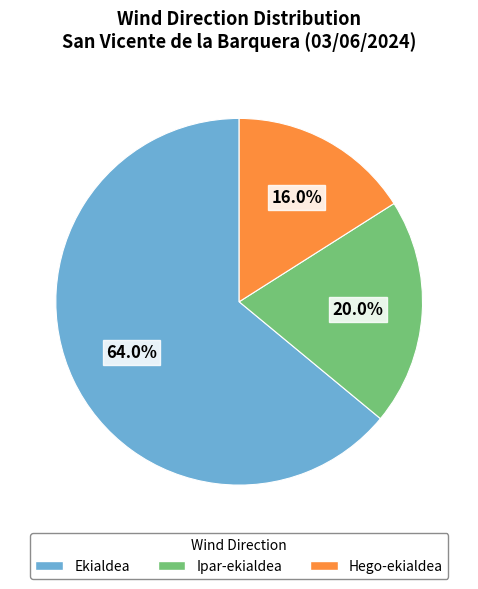

To the nearest percent, what portion does Hego-ekialdea represent?

16%